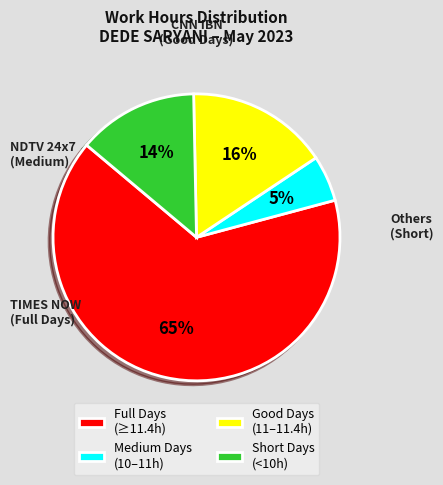

Count the number of slices in the pie.

4